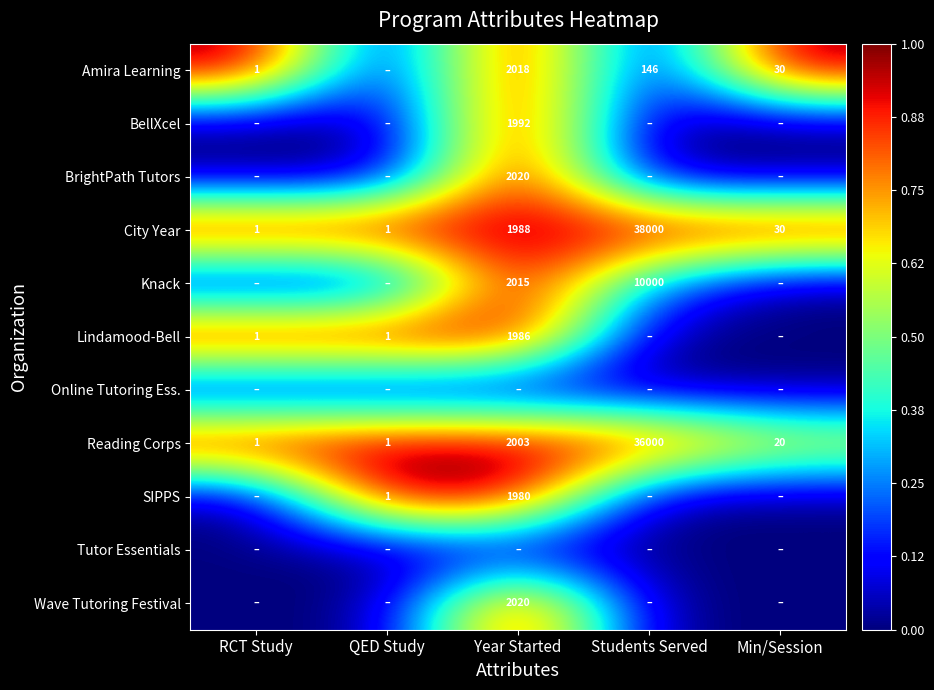

At which category is the sum across all series the highest?

Year Started